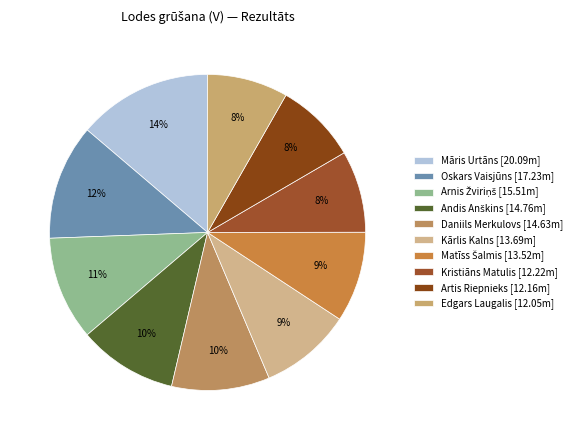

To the nearest percent, what is the average slice percentage?

10%